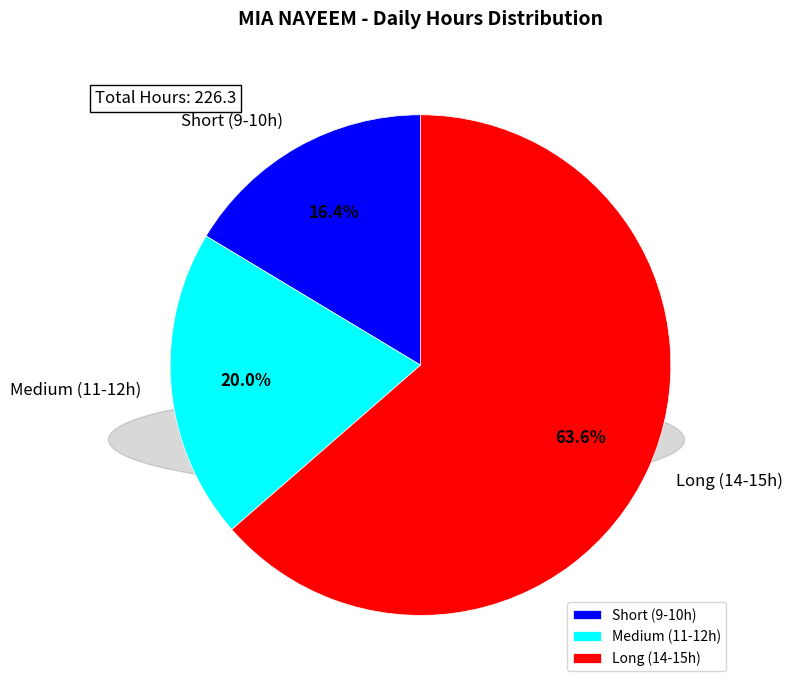

Is there a majority slice in this chart?

Yes